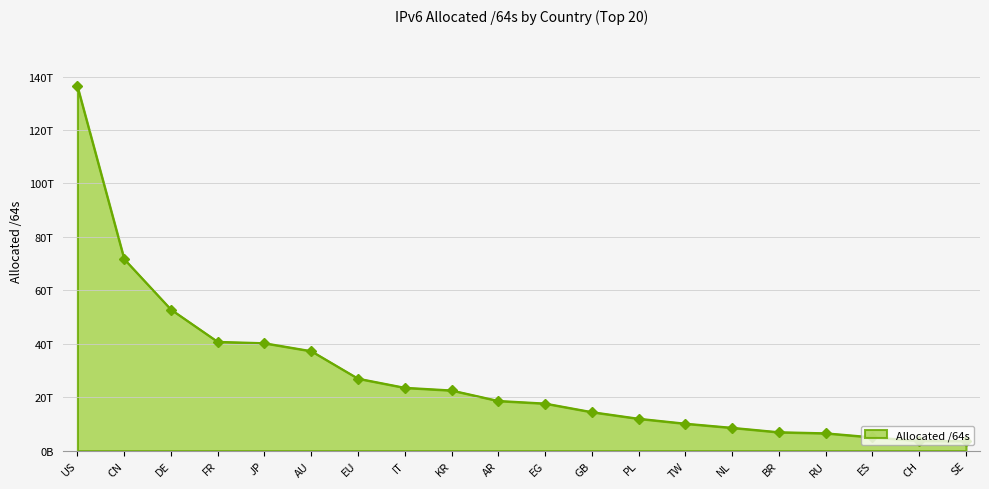

What is the label of the 3rd point from the left?

DE